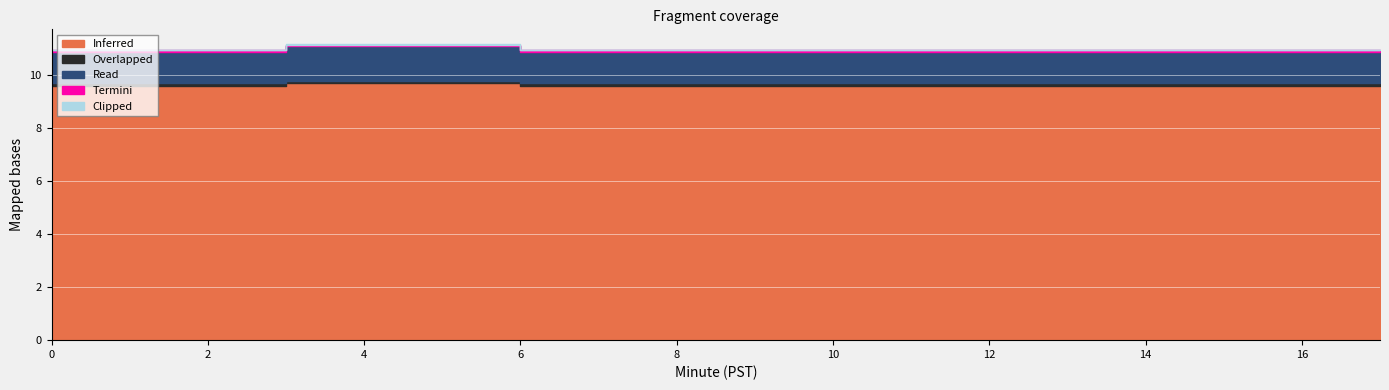

What is the approximate value of Termini at 11?

0.1